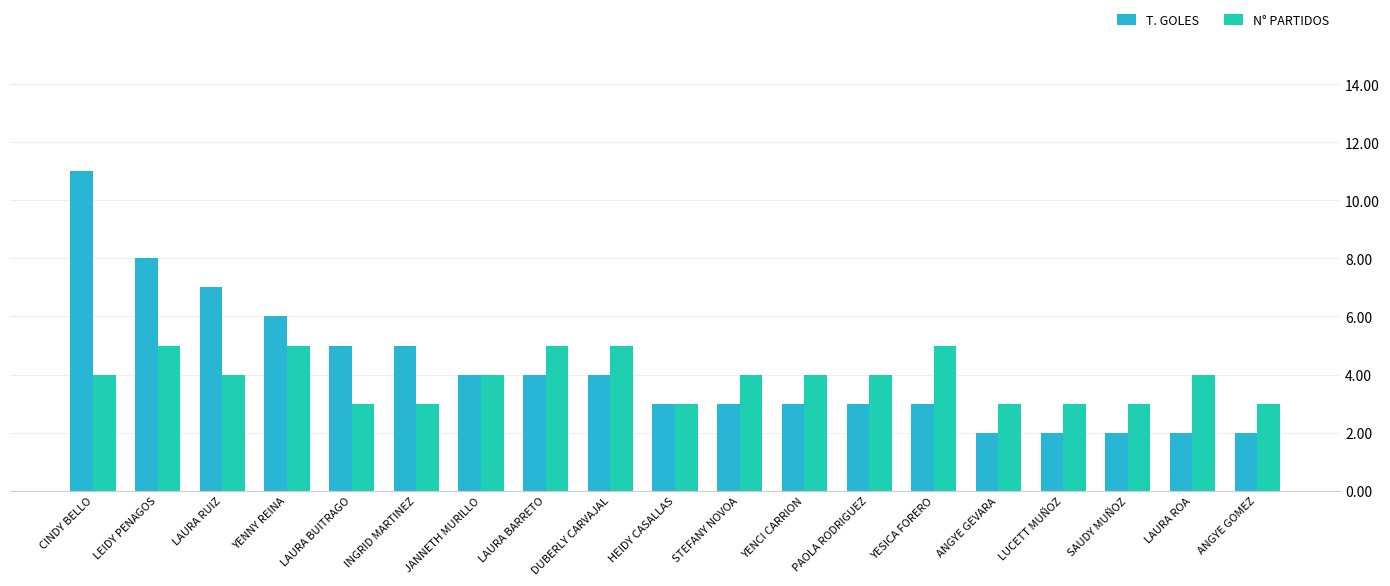

Which series has the widest spread of values?

T. GOLES